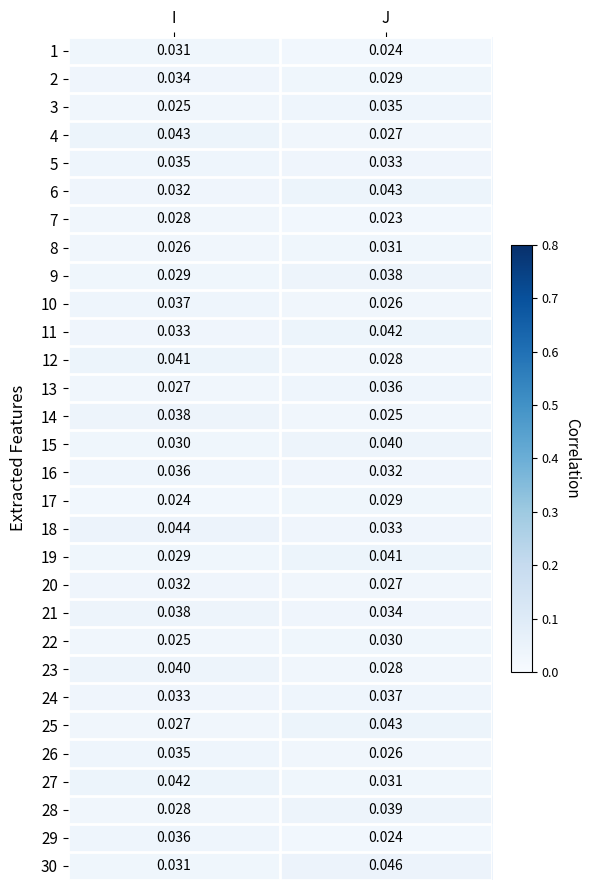

At which category is the sum across all series the highest?

I